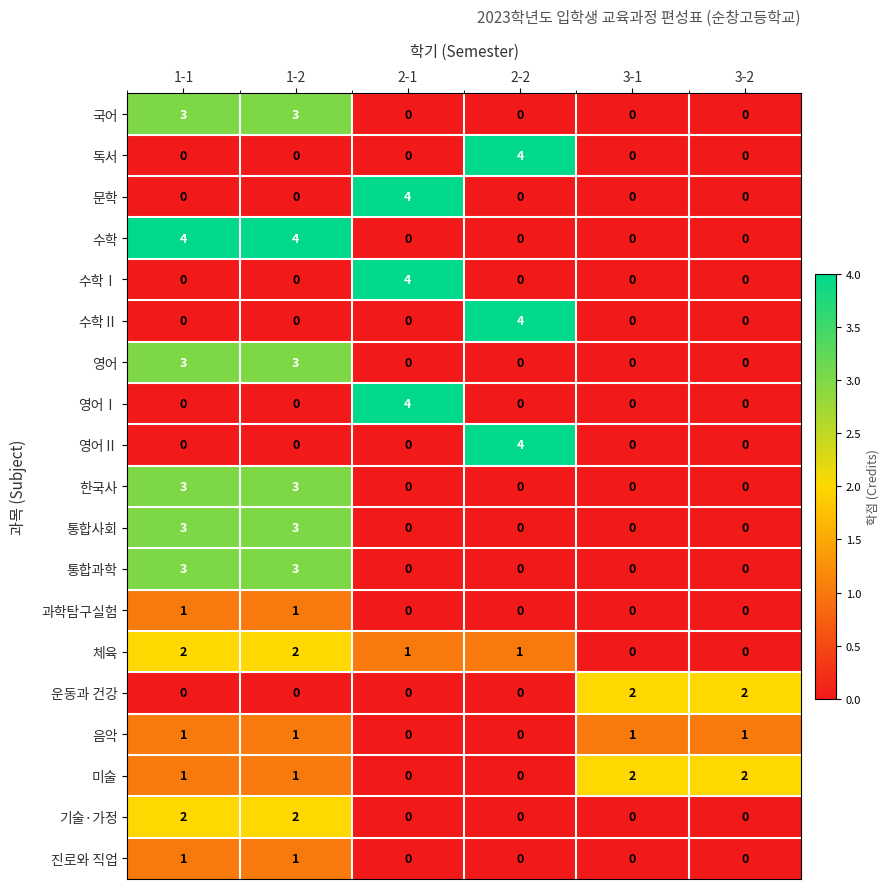

Count the 체육 values in the range 0 to 2.

6